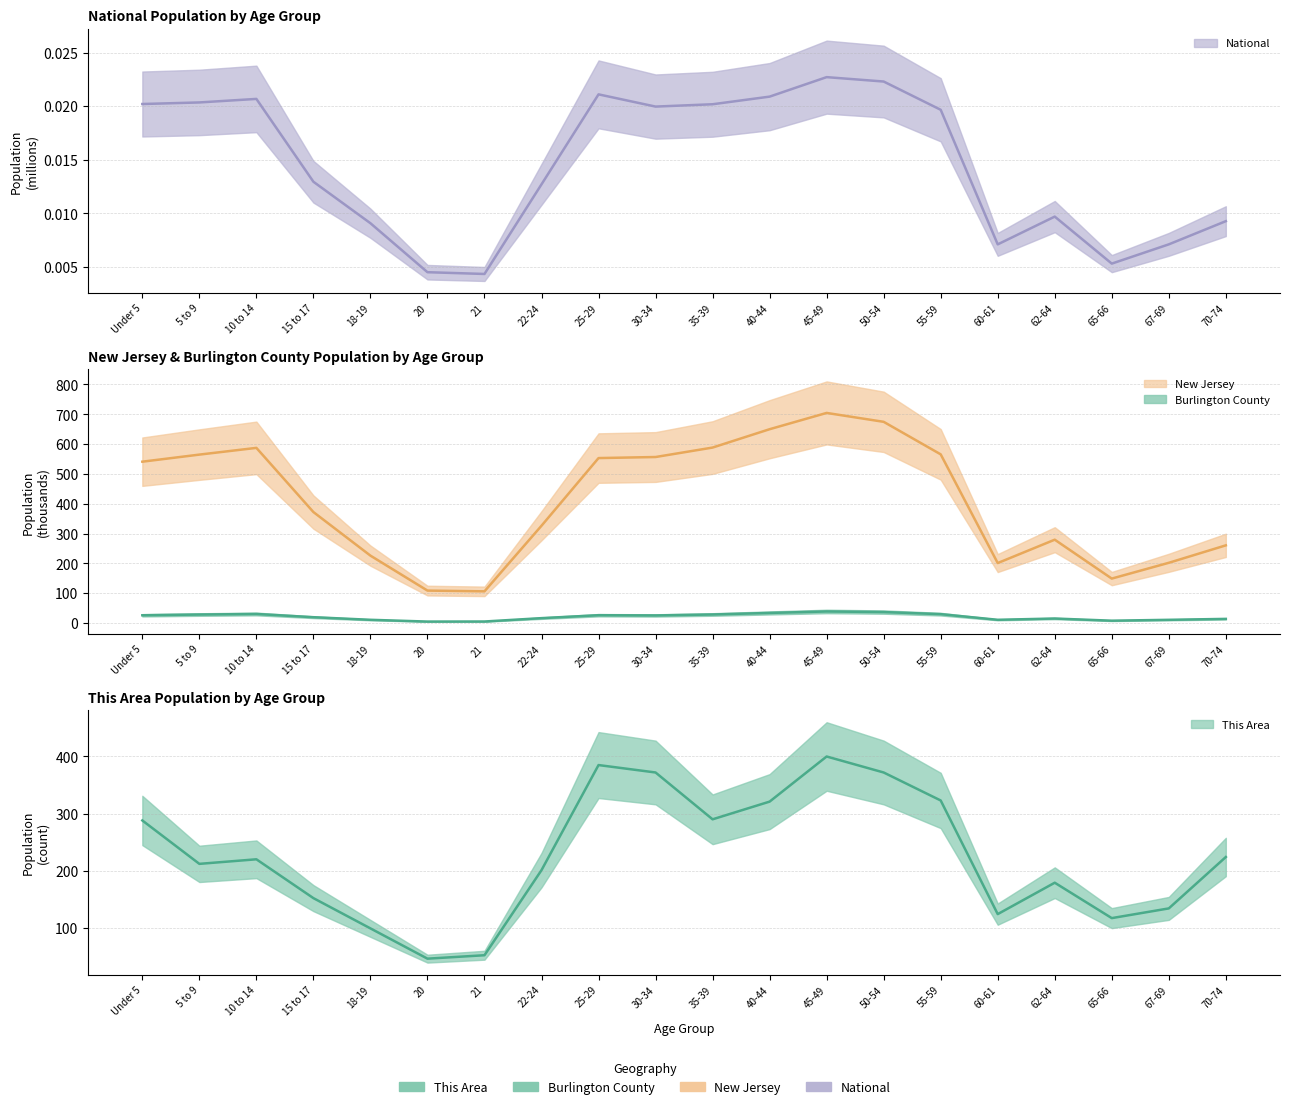

Reading left to right, extract all data points from this chart.

This Area: Under 5=288.0	5 to 9=212.0	10 to 14=220.0	15 to 17=152.0	18-19=99.0	20=46.0	21=52.0	22-24=201.0	25-29=385.0	30-34=372.0	35-39=290.0	40-44=321.0	45-49=400.0	50-54=372.0	55-59=323.0	60-61=124.0	62-64=179.0	65-66=117.0	67-69=134.0	70-74=224.0
Burlington County: Under 5=26.0	5 to 9=28.4	10 to 14=30.3	15 to 17=19.5	18-19=10.8	20=4.9	21=5.1	22-24=16.4	25-29=26.2	30-34=25.4	35-39=28.6	40-44=33.8	45-49=38.8	50-54=36.8	55-59=29.7	60-61=10.8	62-64=15.1	65-66=7.8	67-69=10.7	70-74=13.9
New Jersey: Under 5=541.0	5 to 9=564.8	10 to 14=587.3	15 to 17=372.1	18-19=226.0	20=108.8	21=106.2	22-24=326.3	25-29=553.1	30-34=556.7	35-39=588.4	40-44=649.9	45-49=704.5	50-54=674.7	55-59=565.6	60-61=201.1	62-64=279.5	65-66=149.0	67-69=201.9	70-74=260.5
National: Under 5=0.0	5 to 9=0.0	10 to 14=0.0	15 to 17=0.0	18-19=0.0	20=0.0	21=0.0	22-24=0.0	25-29=0.0	30-34=0.0	35-39=0.0	40-44=0.0	45-49=0.0	50-54=0.0	55-59=0.0	60-61=0.0	62-64=0.0	65-66=0.0	67-69=0.0	70-74=0.0